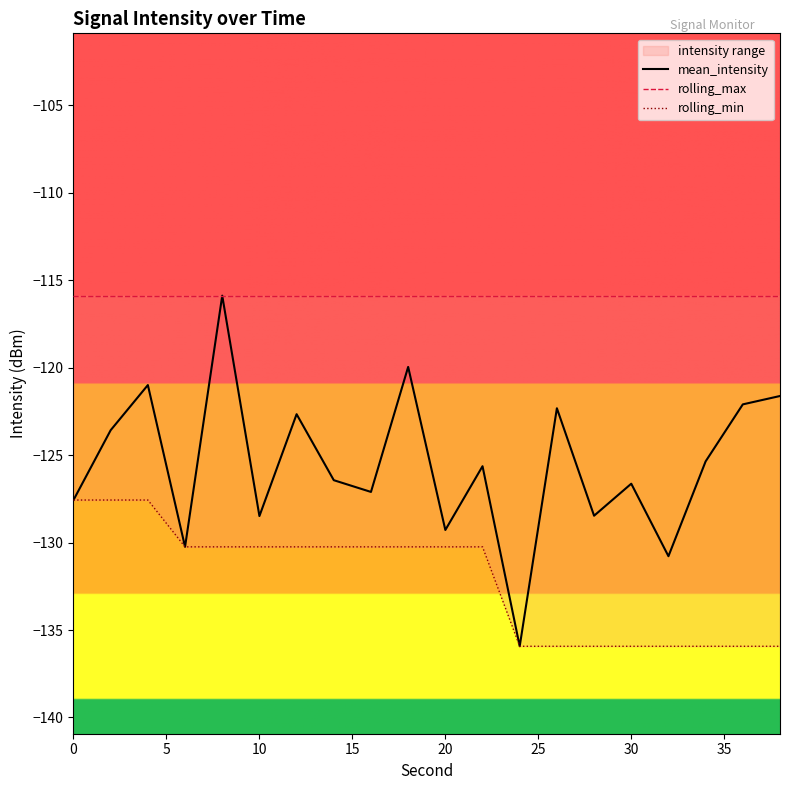

What is the minimum value for rolling_max?

-115.9